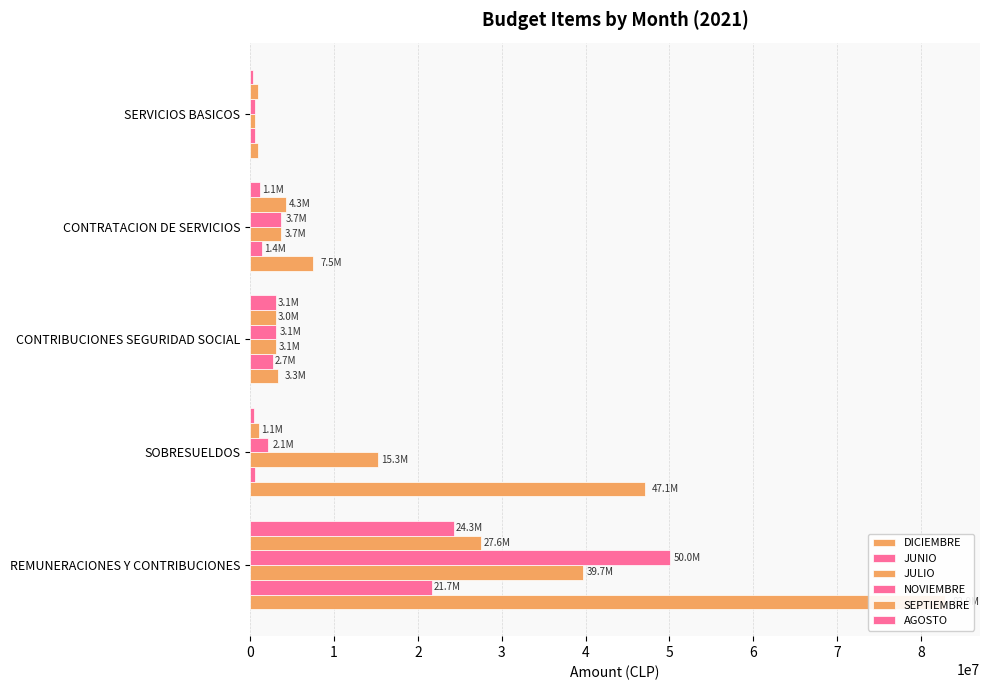

Is it true that JULIO equals 2151229.6 at CONTRATACION DE SERVICIOS?

False